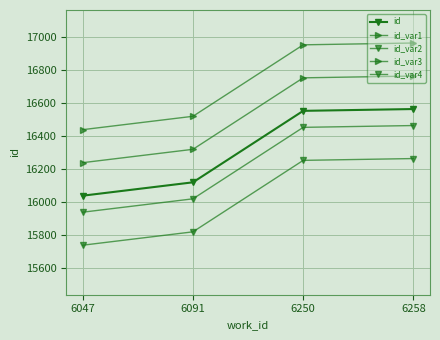

Which label corresponds to the largest value in the chart?

6258